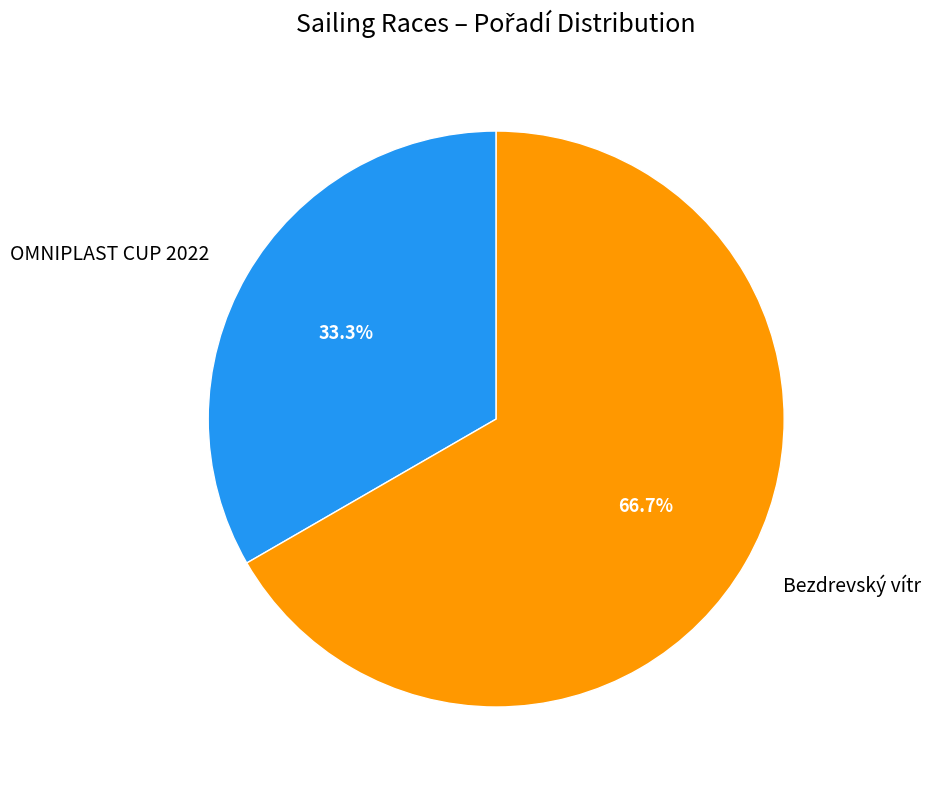

The Bezdrevský vítr slice represents 59% of the pie. True or false?

False